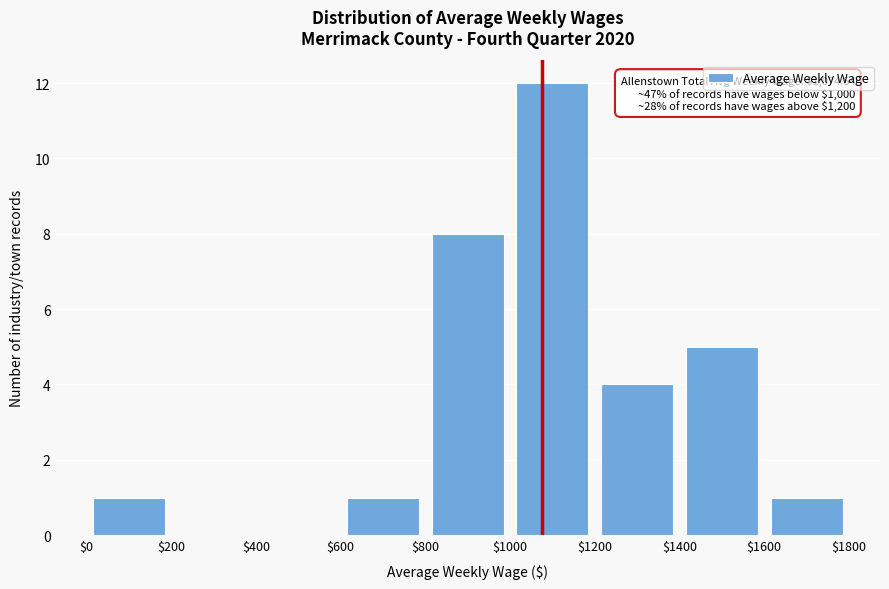

Over which range of the x-axis is the bar tallest?

$1000 to $1200